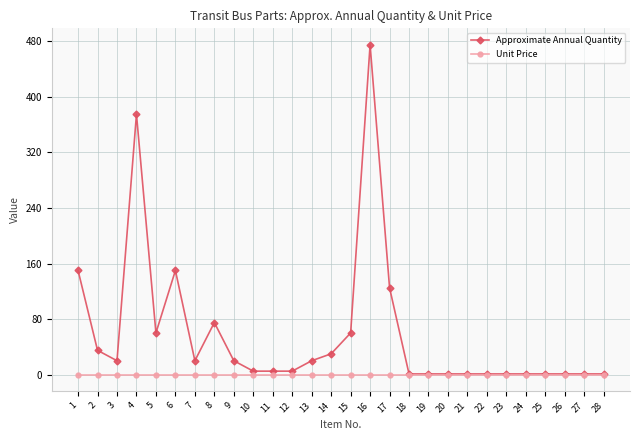

The Unit Price series shows 0 at 12. True or false?

True